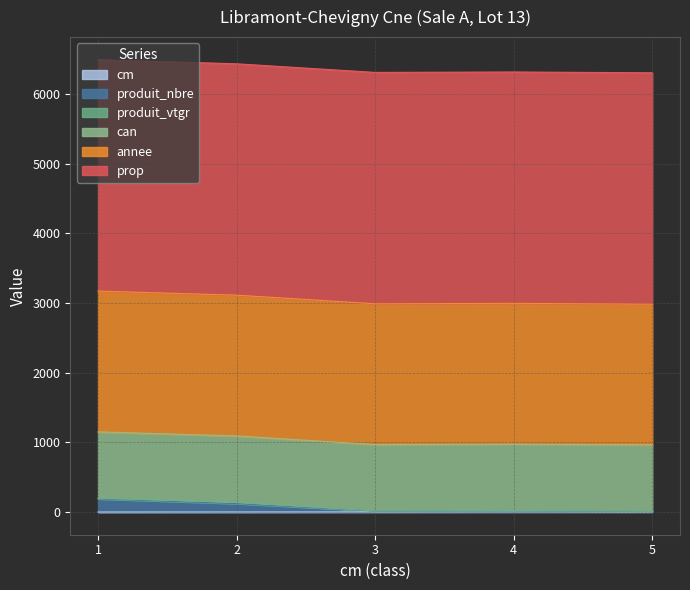

True or false: can has a value of 1494.4 at 4.

False